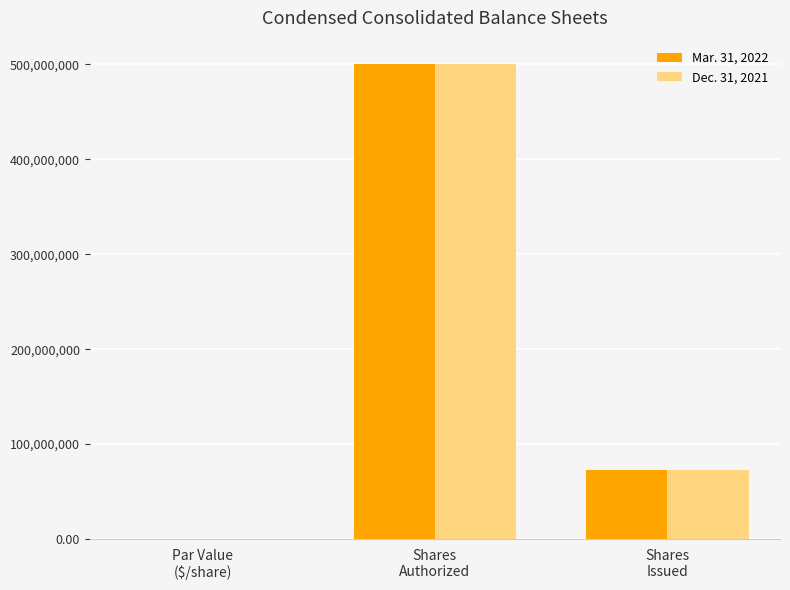

What is the sum of all Mar. 31, 2022 values?

572589905.0